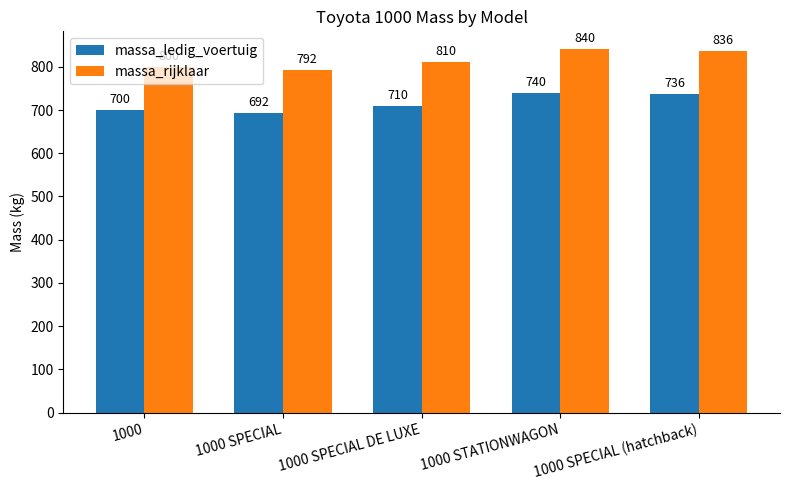

List the labels in order of massa_ledig_voertuig value, largest first.

1000 STATIONWAGON, 1000 SPECIAL (hatchback), 1000 SPECIAL DE LUXE, 1000, 1000 SPECIAL